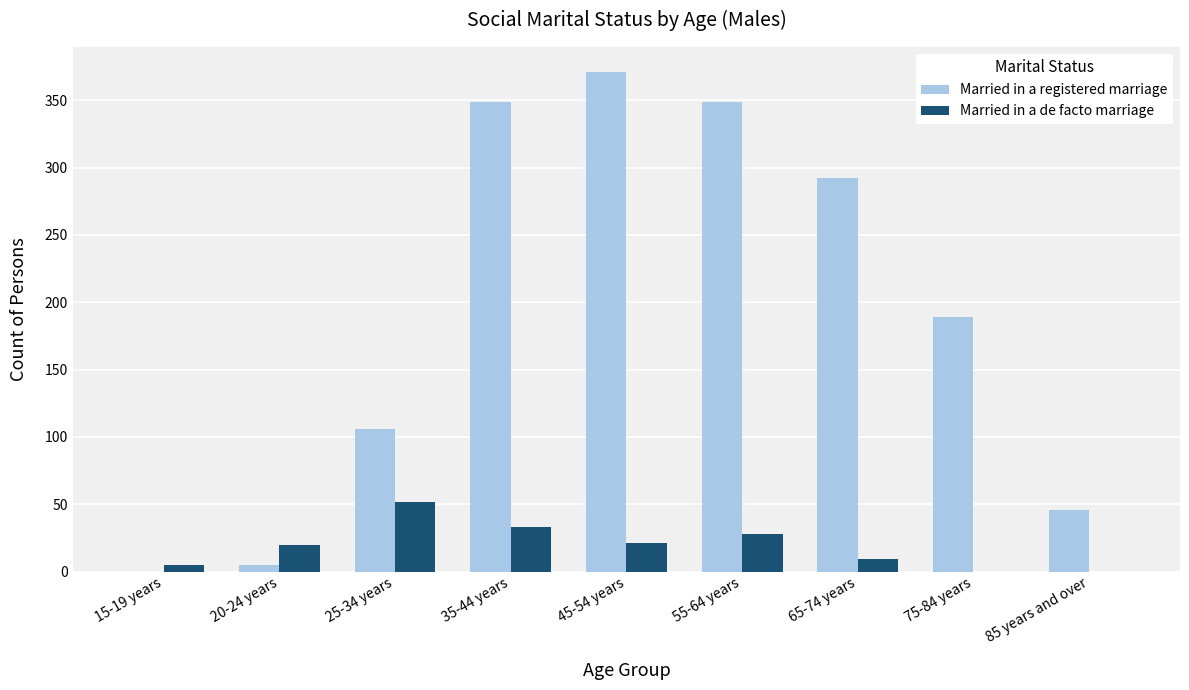

Which series has the largest range (max minus min)?

Married in a registered marriage